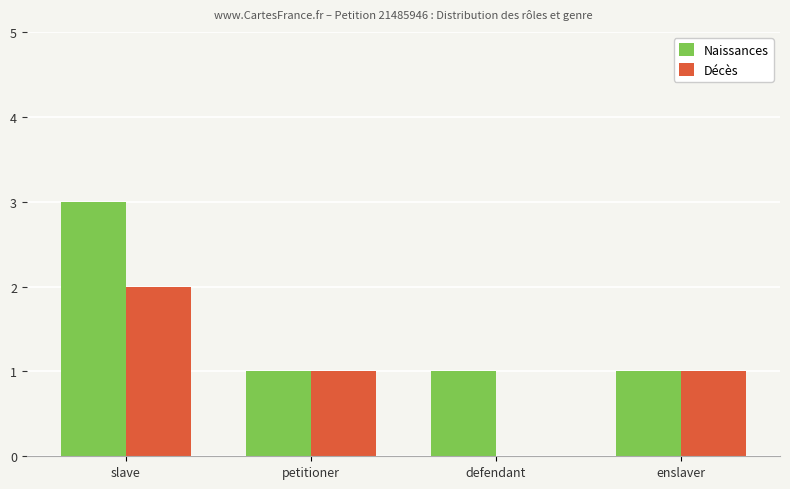

Which series changed the most between defendant and enslaver?

Décès